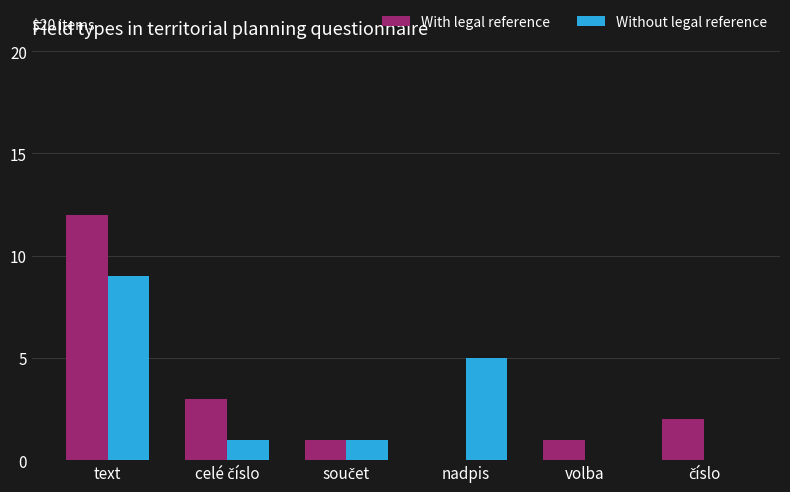

How many positive values does the With legal reference series have?

5